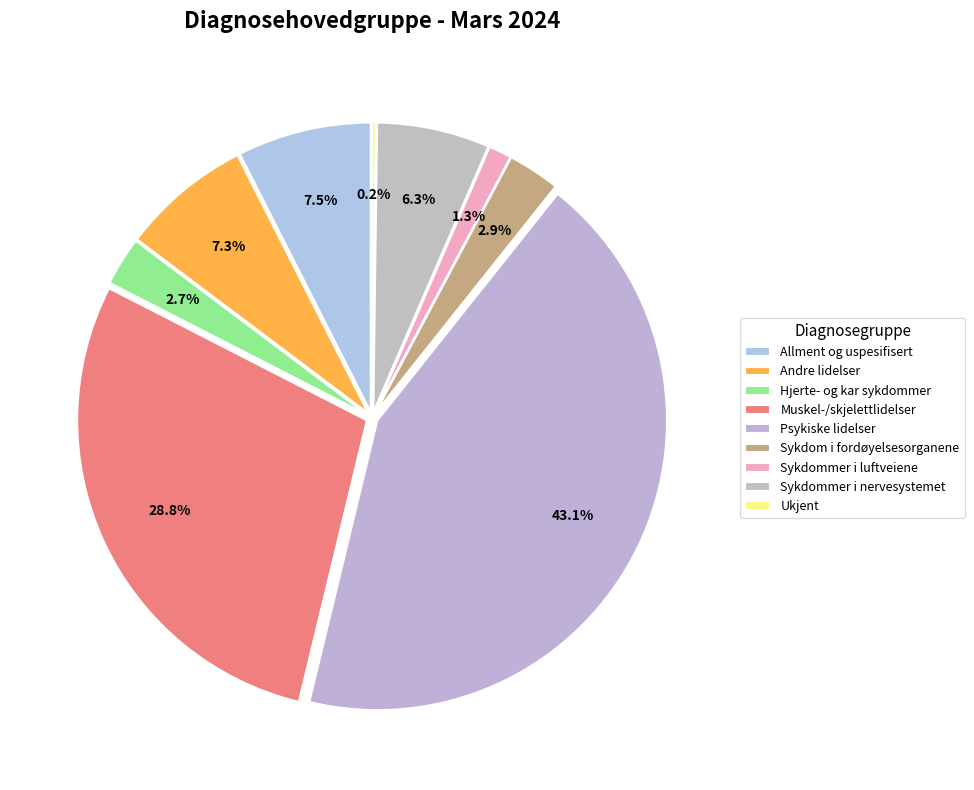

Is there a majority slice in this chart?

No